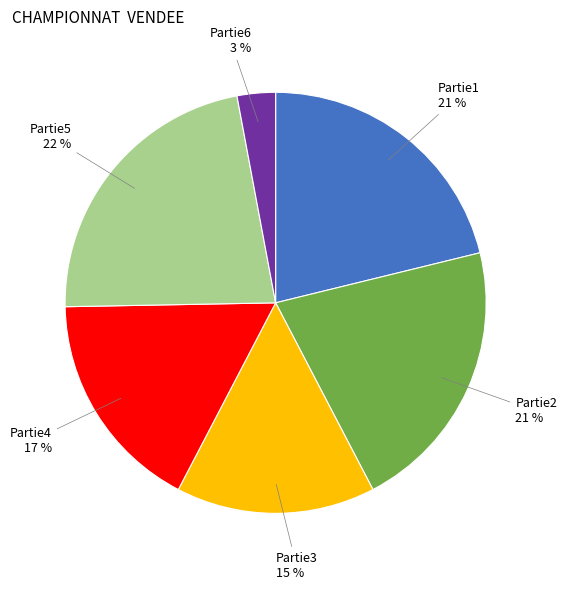

Does any single category account for the majority?

No